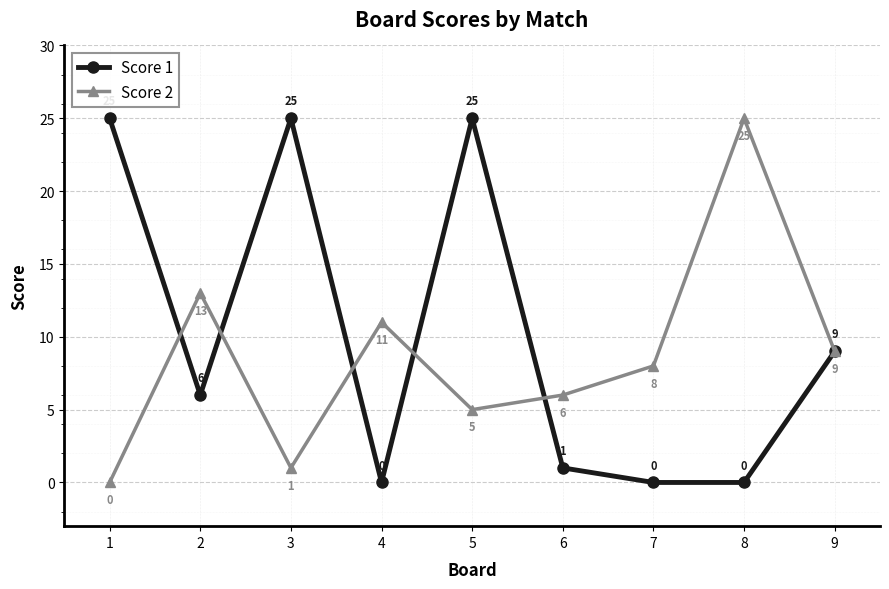

Where is Score 1 nearest to the value 12?

9